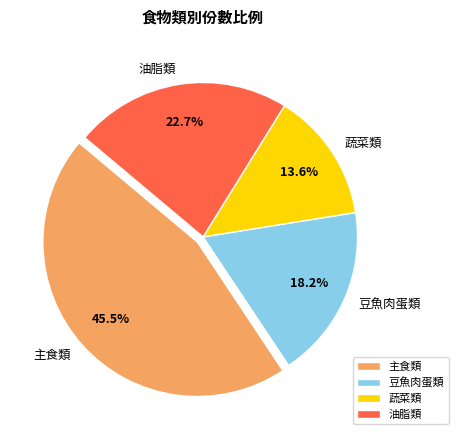

Does any single category account for the majority?

No